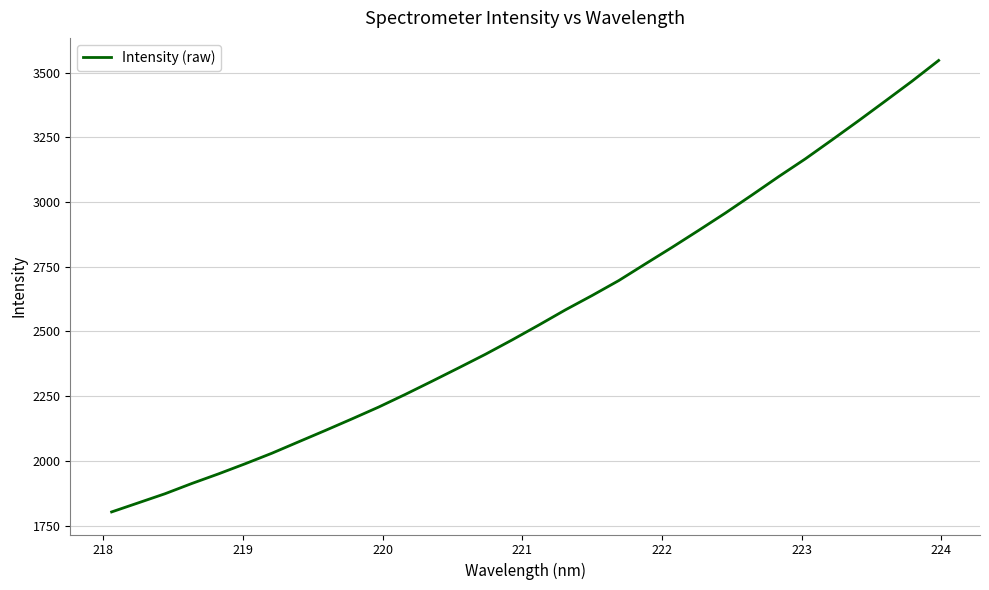

What is the maximum value shown in the chart?

3547.2